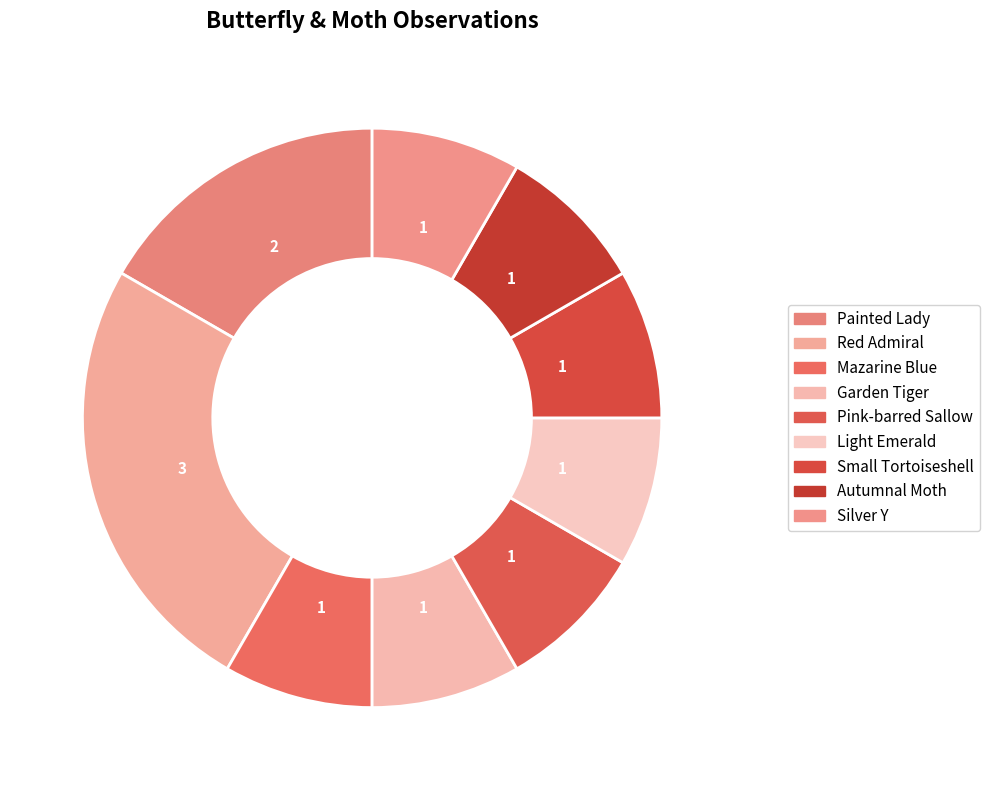

How many slices are in this pie chart?

9